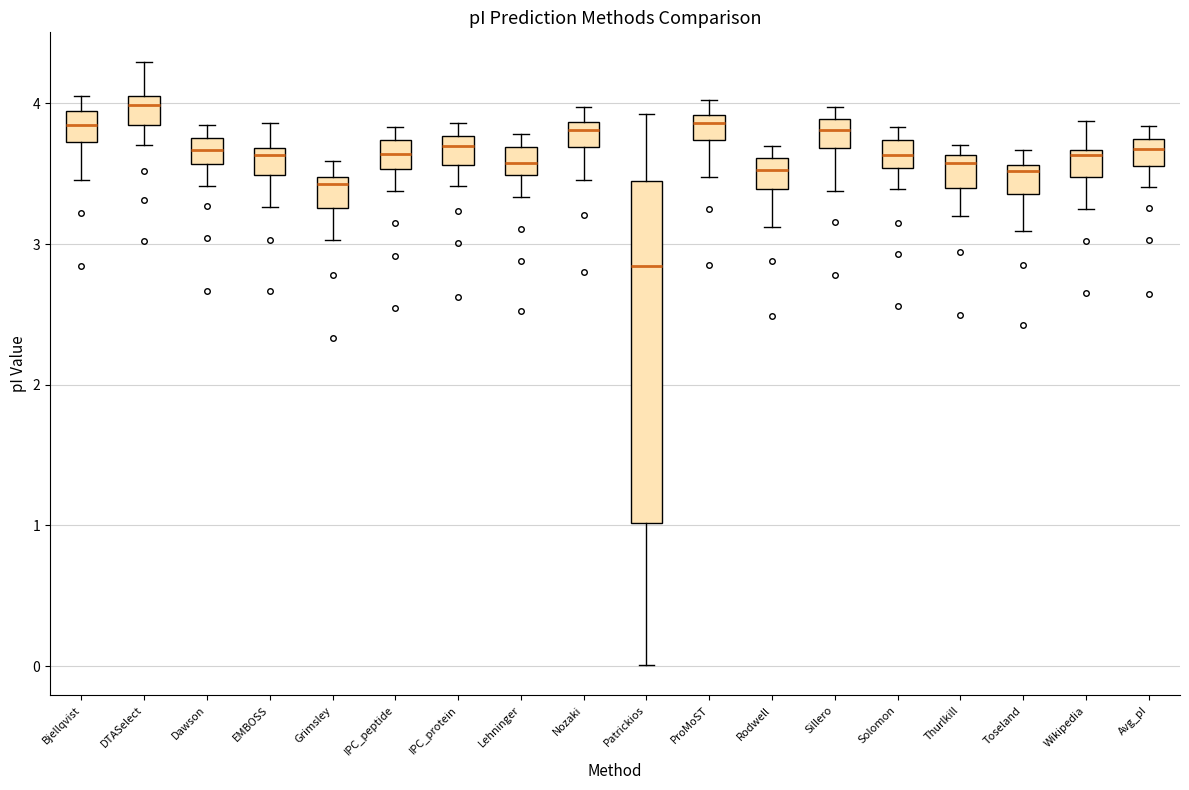

Reading left to right, transcribe this box plot: for each box, give where its median line is, the range the box spans, and where its two whiskers end, as read against the y-axis. The values are not printed on the chart, so give them approximately, as read against the axis.

Bjellqvist: median 3.8, box 3.7 to 3.9, whiskers 3.5 to 4.1
DTASelect: median 4.0, box 3.8 to 4.1, whiskers 3.7 to 4.3
Dawson: median 3.7, box 3.6 to 3.8, whiskers 3.4 to 3.8 (above the box's upper edge)
EMBOSS: median 3.6, box 3.5 to 3.7, whiskers 3.3 to 3.9
Grimsley: median 3.4, box 3.3 to 3.5, whiskers 3.0 to 3.6
IPC_peptide: median 3.6, box 3.5 to 3.7, whiskers 3.4 to 3.8
IPC_protein: median 3.7, box 3.6 to 3.8, whiskers 3.4 to 3.9
Lehninger: median 3.6, box 3.5 to 3.7, whiskers 3.3 to 3.8
Nozaki: median 3.8, box 3.7 to 3.9, whiskers 3.5 to 4.0
Patrickios: median 2.8, box 1.0 to 3.4, whiskers 0.0 to 3.9
ProMoST: median 3.9 (just below the box's upper edge), box 3.7 to 3.9, whiskers 3.5 to 4.0
Rodwell: median 3.5, box 3.4 to 3.6, whiskers 3.1 to 3.7
Sillero: median 3.8, box 3.7 to 3.9, whiskers 3.4 to 4.0
Solomon: median 3.6, box 3.5 to 3.7, whiskers 3.4 to 3.8
Thurlkill: median 3.6 (just below the box's upper edge), box 3.4 to 3.6, whiskers 3.2 to 3.7
Toseland: median 3.5, box 3.4 to 3.6, whiskers 3.1 to 3.7
Wikipedia: median 3.6, box 3.5 to 3.7, whiskers 3.2 to 3.9
Avg_pI: median 3.7 (inside the box), box 3.6 to 3.7, whiskers 3.4 to 3.8